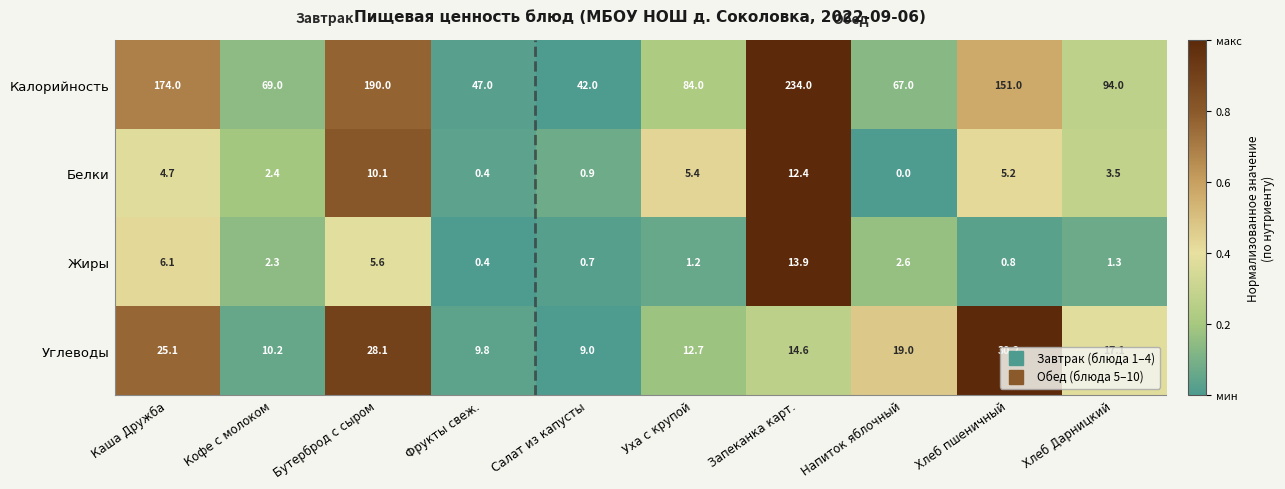

What is the difference between the second highest and minimum values in the Белки series?

10.1